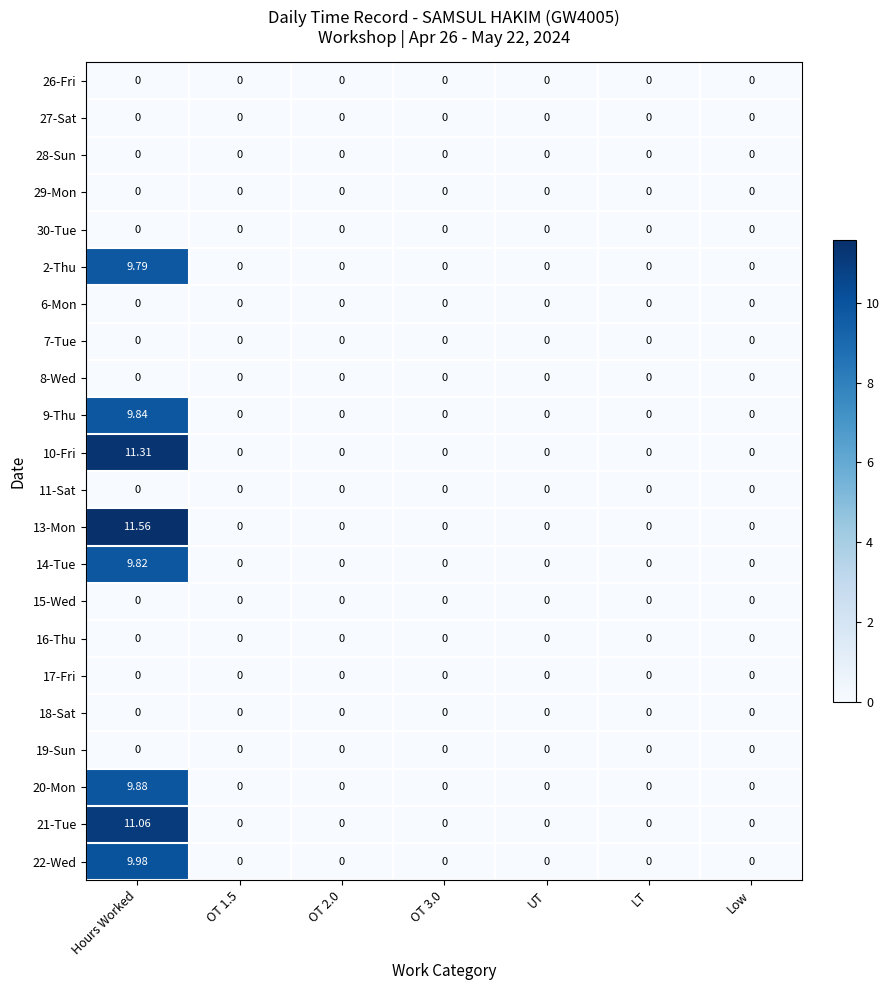

Count the number of data series in this chart.

22